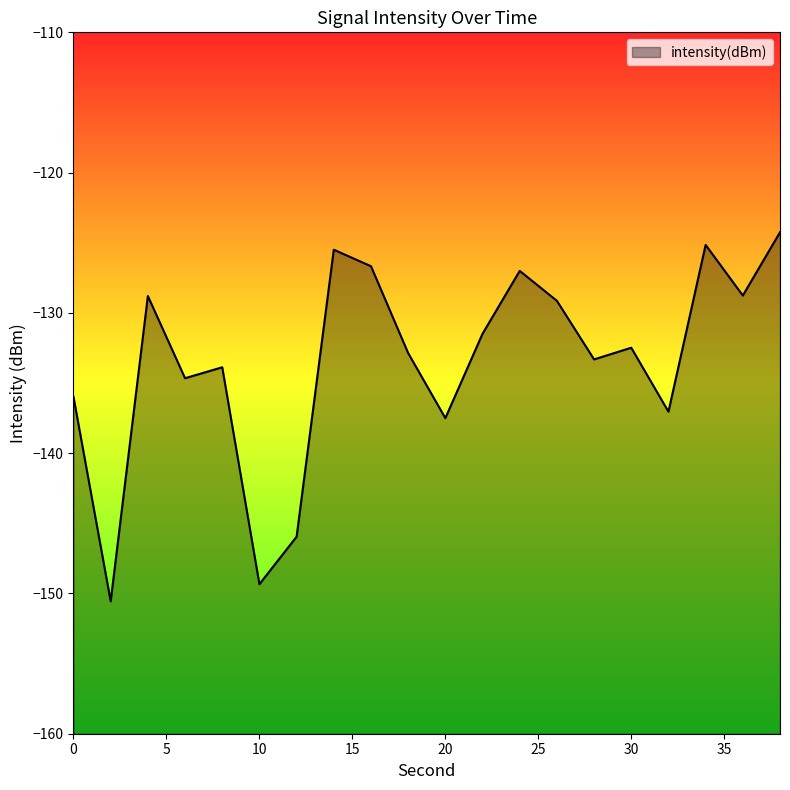

Rank the categories by value from lowest to highest.

2, 10, 12, 20, 32, 0, 6, 8, 28, 18, 30, 22, 26, 4, 36, 24, 16, 14, 34, 38